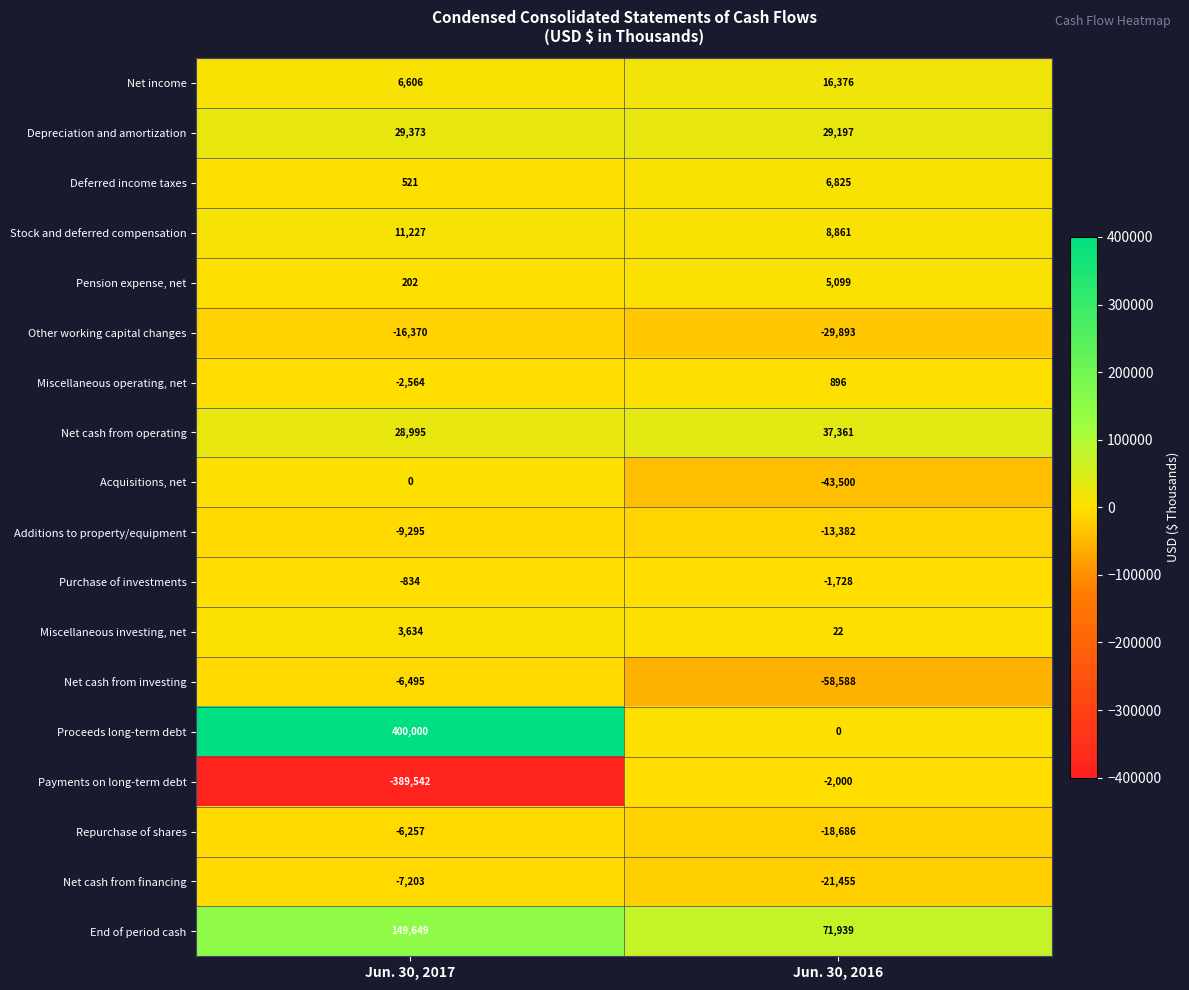

What is the sum of the Purchase of investments values at Jun. 30, 2017 and Jun. 30, 2016?

-2562